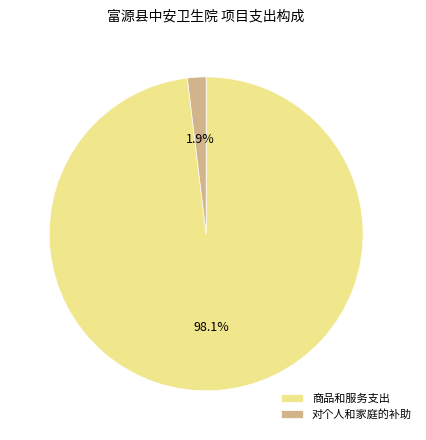

What is the majority slice?

商品和服务支出